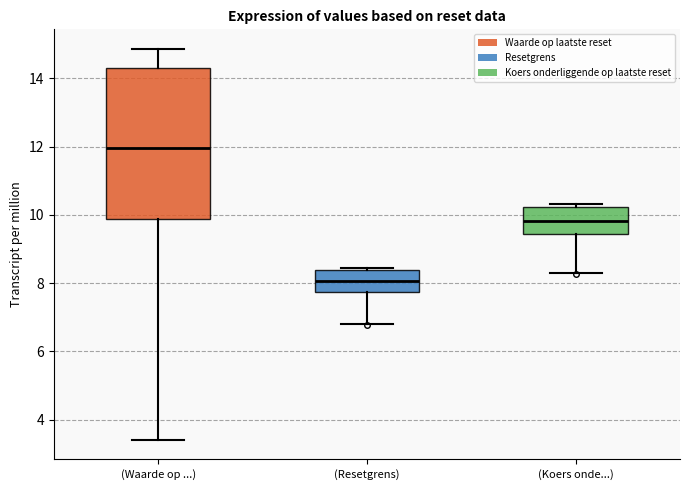

Where does the lower whisker of the box for (Waarde op ...) end on the y-axis? The values are not printed on the chart, so give them approximately, as read against the axis.

3.4